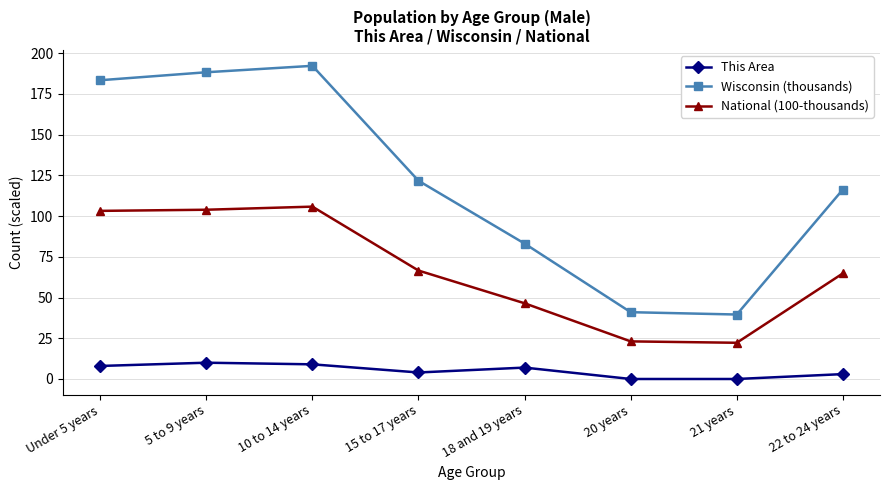

True or false: National (100-thousands) and This Area intersect in this chart.

False